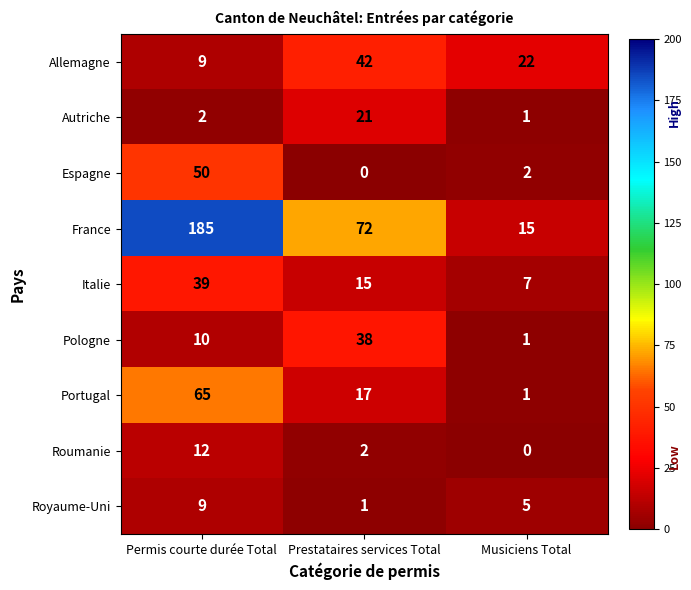

At which label is Roumanie closest to 6?

Prestataires services Total